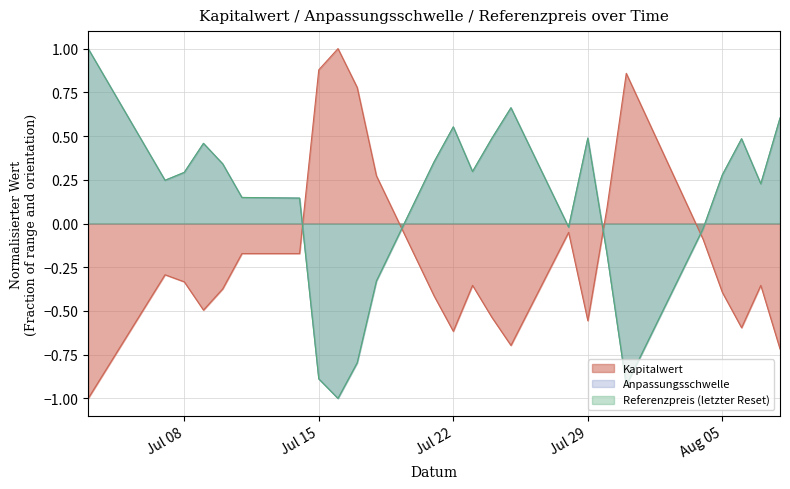

Does the chart display data point markers on the line(s)?

No